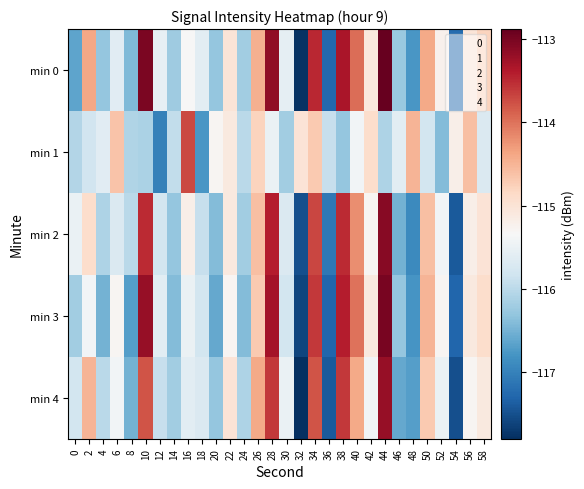

Rank the series by their maximum value, from highest to lowest.

min 0, min 3, min 2, min 4, min 1